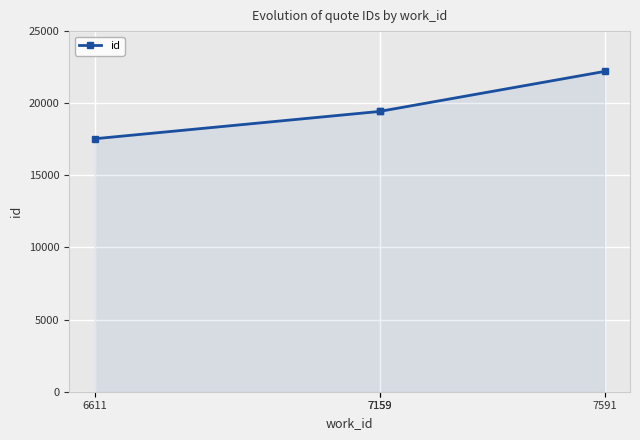

Reading left to right, list all the values displayed in this chart.

17537	19432	19435	22204